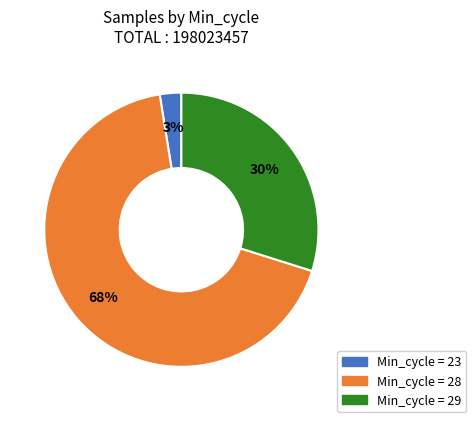

Does any single category account for the majority?

Yes